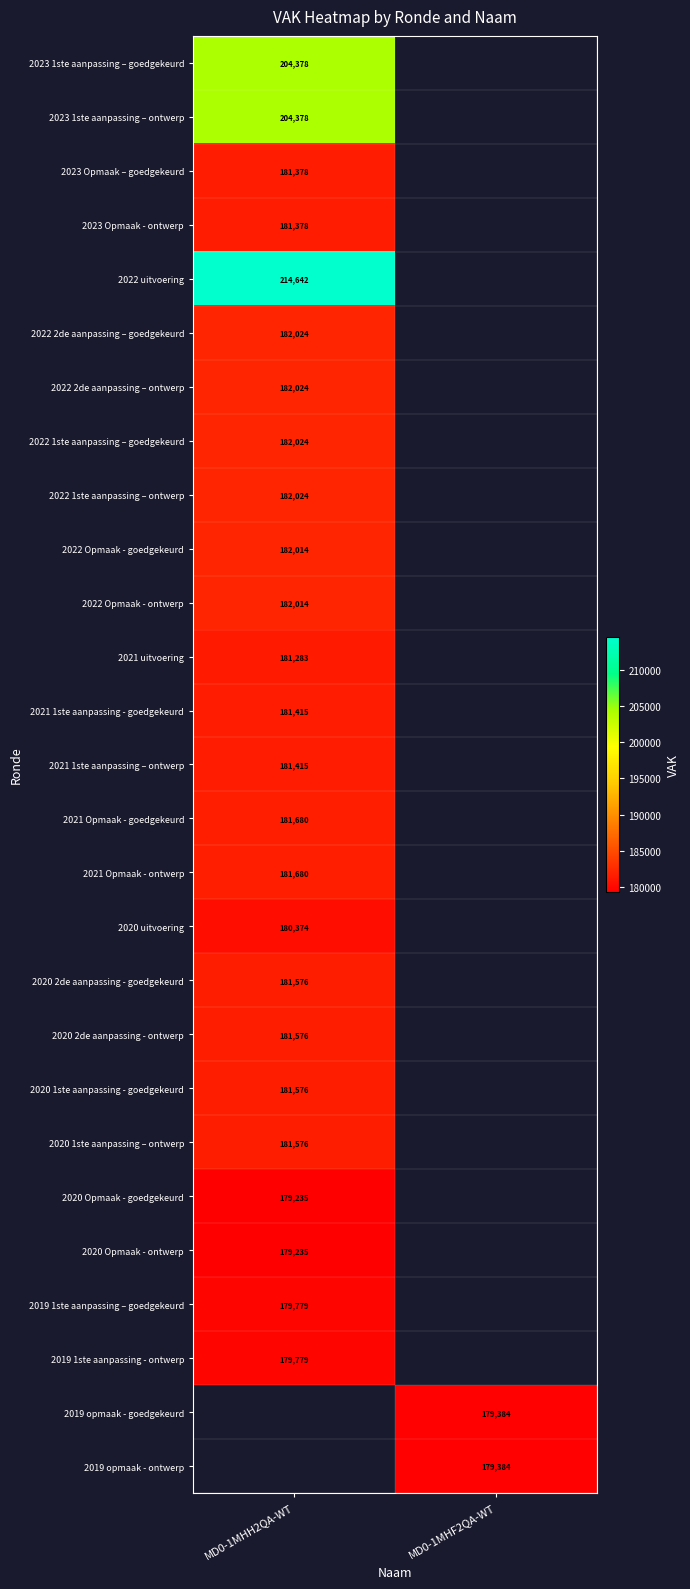

Is the value of 2021 uitvoering at MD0-1MHH2QA-WT greater than the value of 2021 Opmaak - goedgekeurd at MD0-1MHH2QA-WT?

No